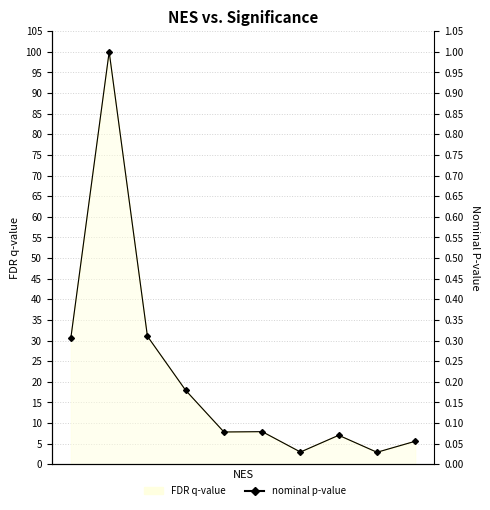

Reading left to right, extract all data points from this chart.

0.3	1.0	0.3	0.2	0.1	0.1	0.0	0.1	0.0	0.1